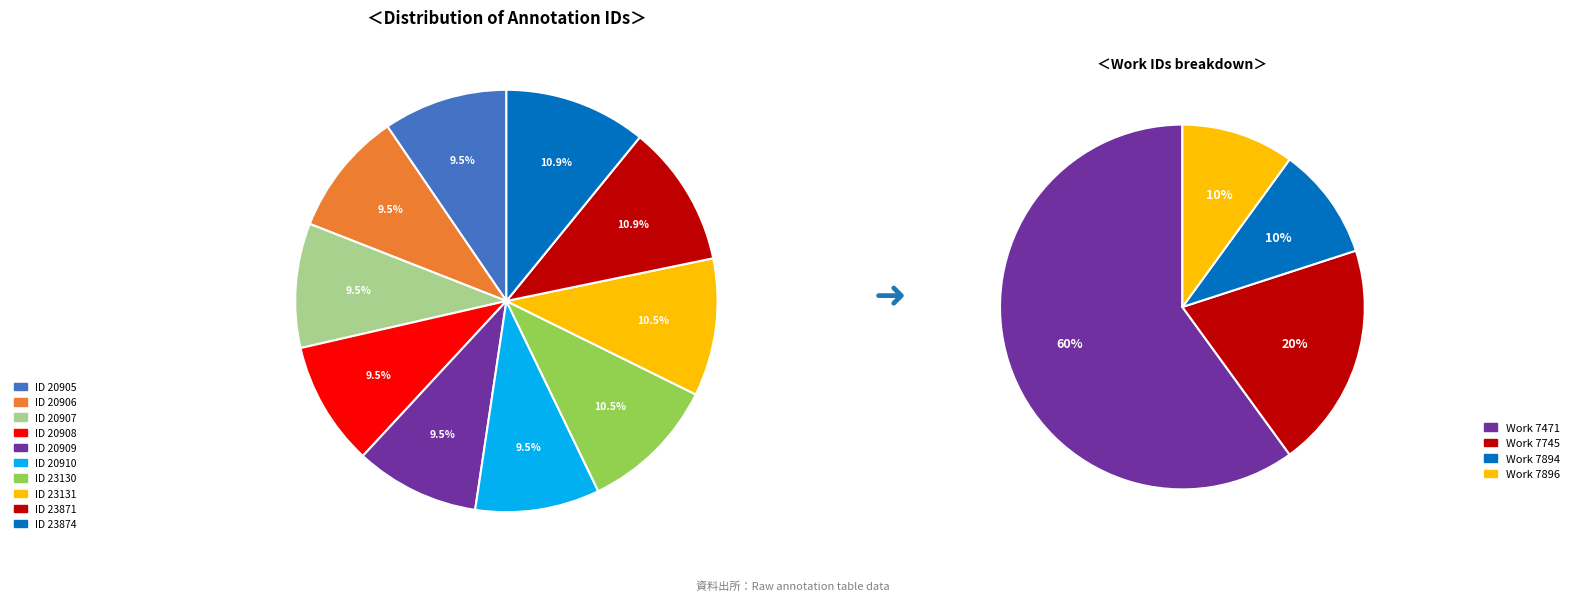

True or false: ID 20906 accounts for 1% of the total.

False